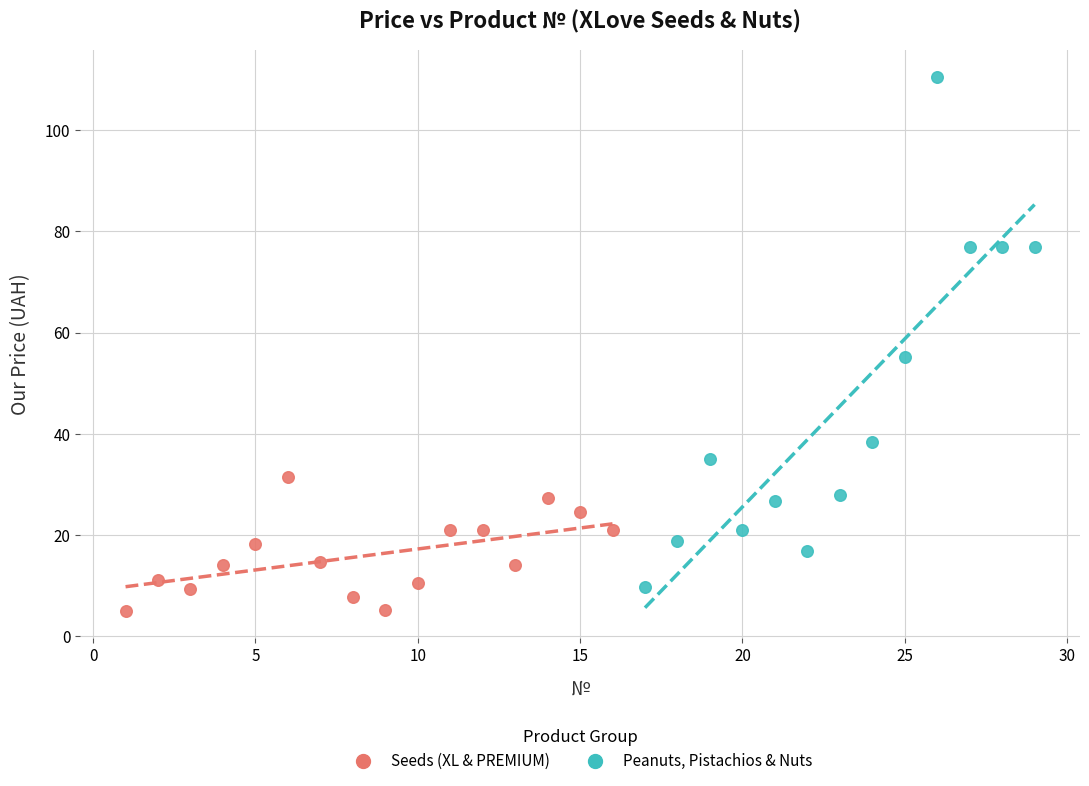

Which series reaches the minimum Y coordinate?

Seeds (XL & PREMIUM)